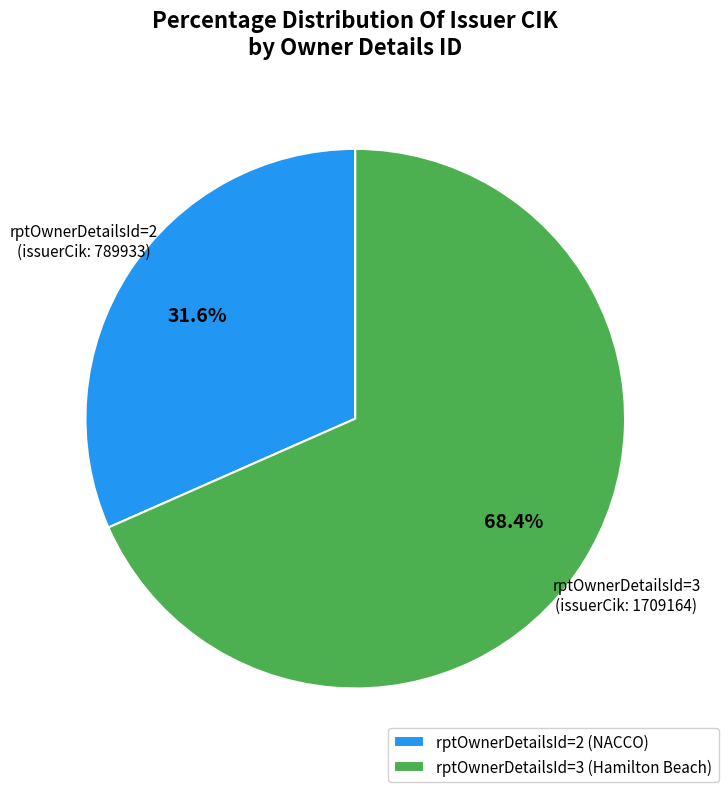

How many segments does this pie chart have?

2